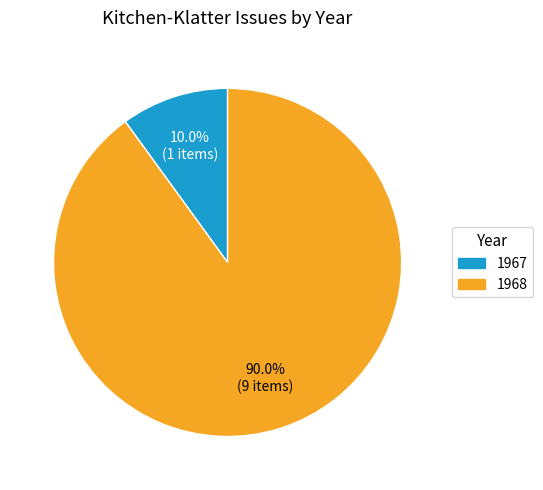

To the nearest percent, what is the difference between the largest and smallest slice percentages?

80%